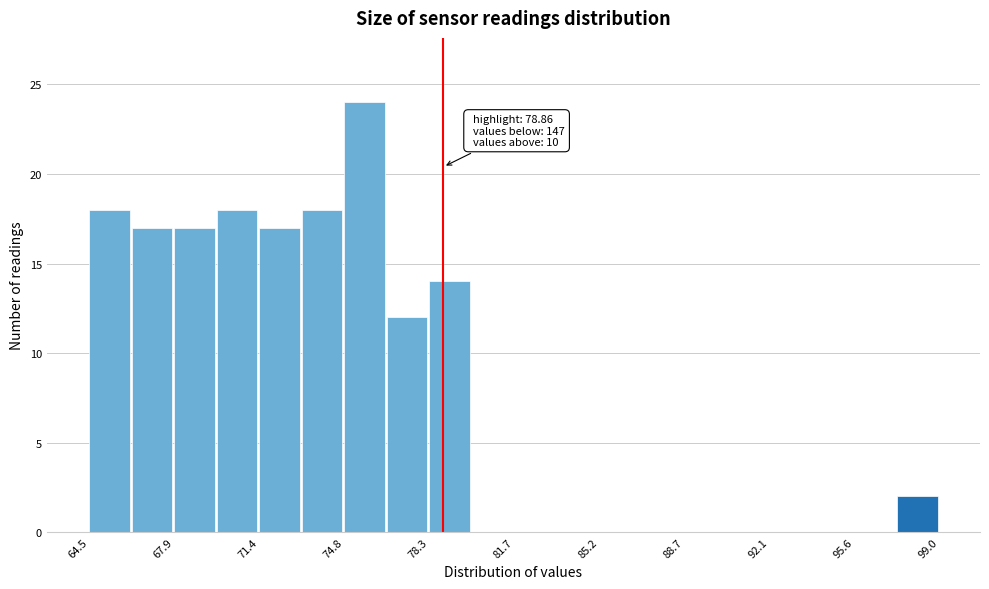

Around what value on the x-axis is the tallest bar? Give the approximate position of its centre, as read against the axis.

75.5